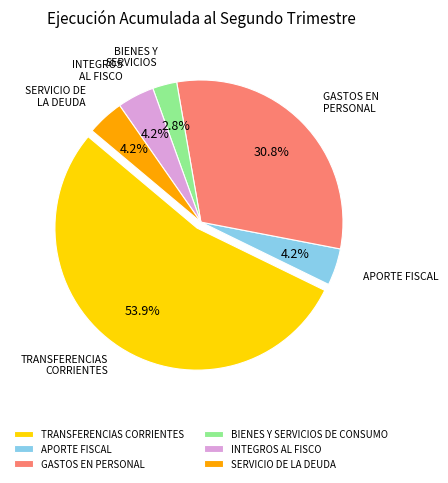

What portion of the pie excludes SERVICIO DE LA DEUDA?

95.8%